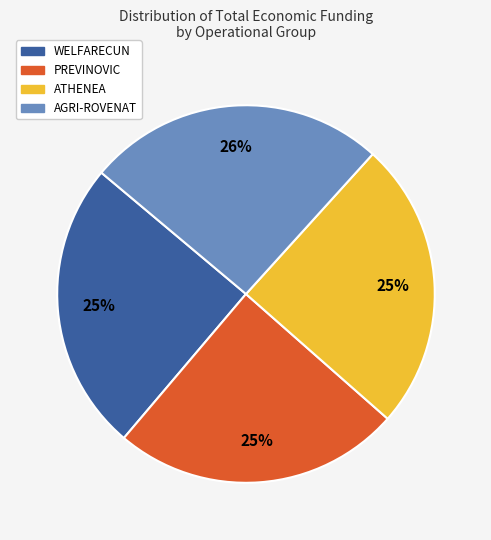

Approximately how many times larger is the value at WELFARECUN compared to PREVINOVIC?

1.0